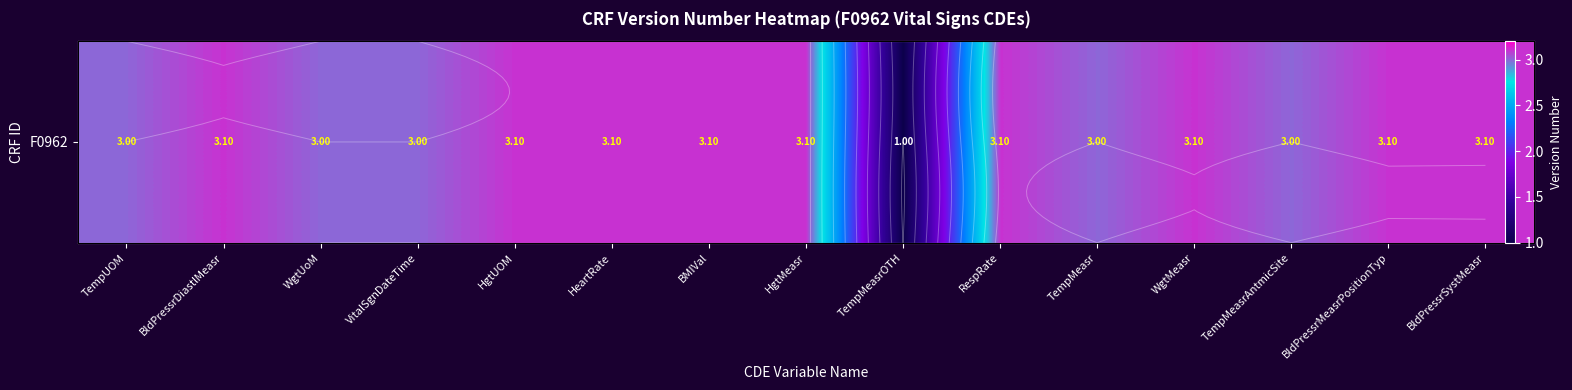

Reading right to left, list all the values displayed in this chart.

3.1	3.1	3.0	3.1	3.0	3.1	1.0	3.1	3.1	3.1	3.1	3.0	3.0	3.1	3.0